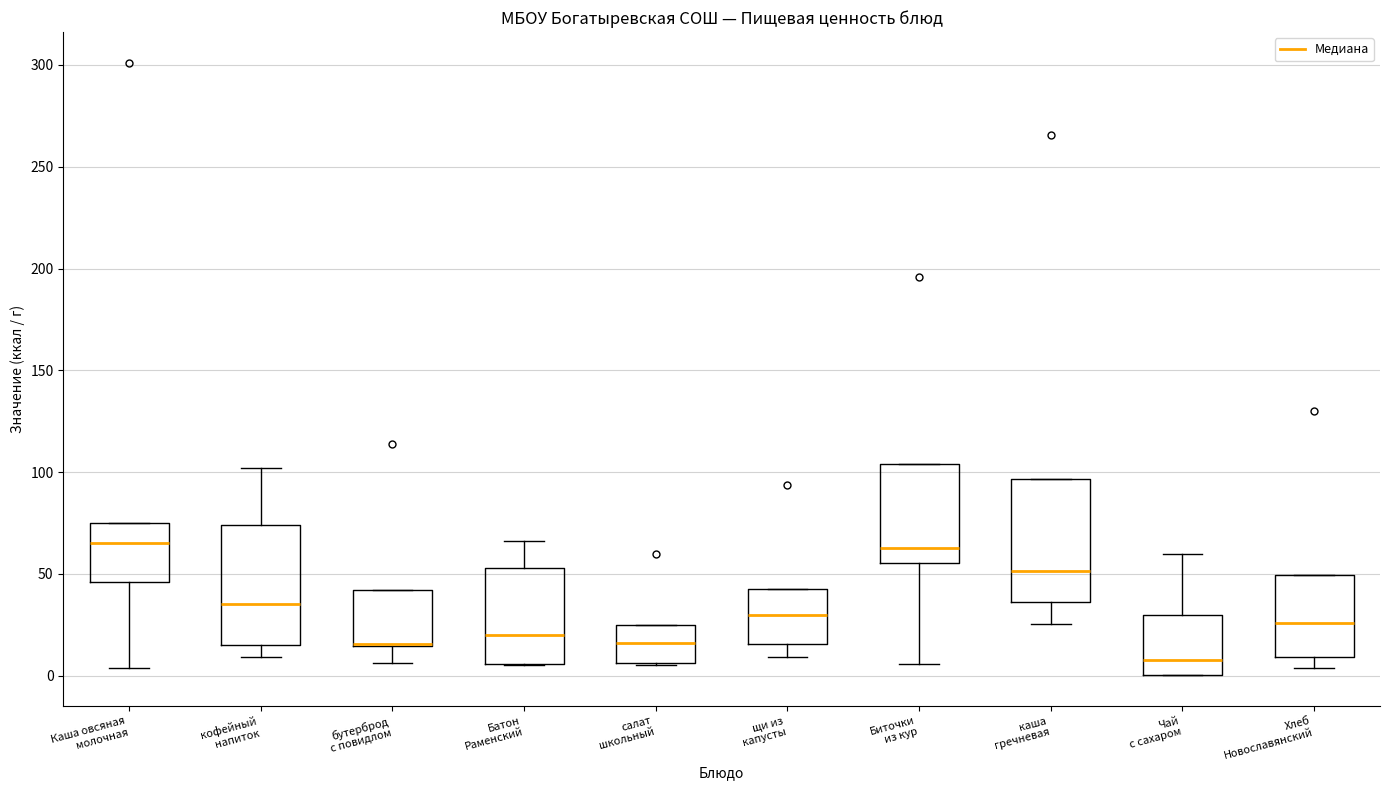

Reading left to right, read every box against the y-axis: the position of its median line, the range the box covers, and the ends of its whiskers. The values are not printed on the chart, so give them approximately, as read against the axis.

Каша овсяная молочная: median 65, box 45 to 75, whiskers 5 to 75
кофейный напиток: median 35, box 15 to 75, whiskers 10 to 100
бутерброд с повидлом: median 15 (drawn on the box's lower edge), box 15 to 40, whiskers 5 to 40
Батон Раменский: median 20, box 5 to 55, whiskers 5 to 65
салат школьный: median 15, box 5 to 25, whiskers 5 to 25
щи из капусты: median 30, box 15 to 40, whiskers 10 to 40
Биточки из кур: median 65, box 55 to 105, whiskers 5 to 105
каша гречневая: median 50, box 35 to 95, whiskers 25 to 95
Чай с сахаром: median 10, box 0 to 30, whiskers 0 to 60
Хлеб Новославянский: median 25, box 10 to 50, whiskers 5 to 50